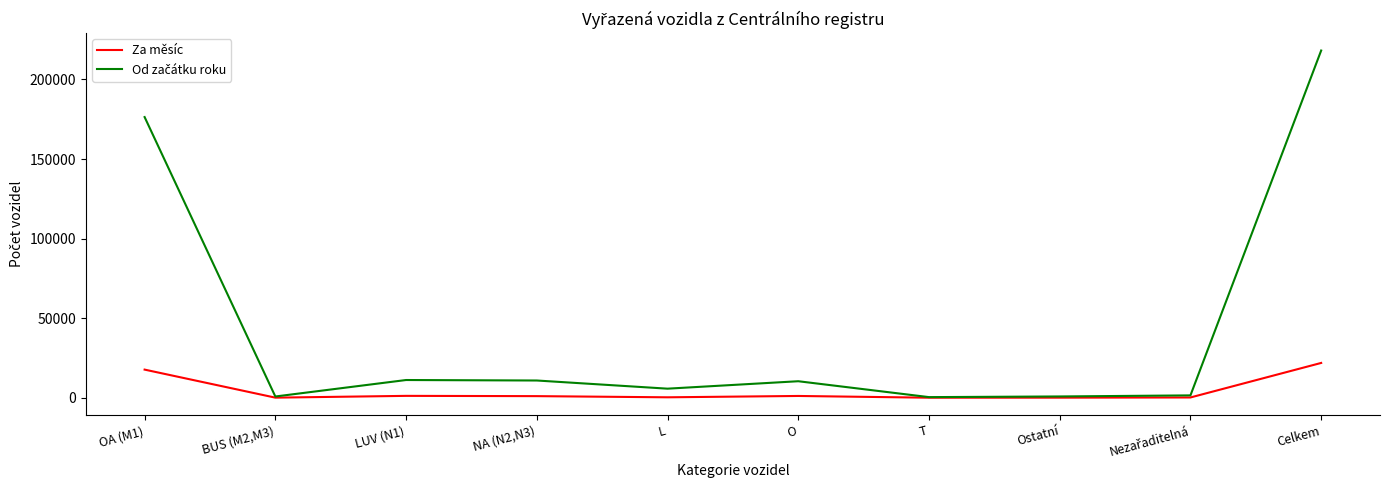

At which category is the sum across all series the highest?

Celkem